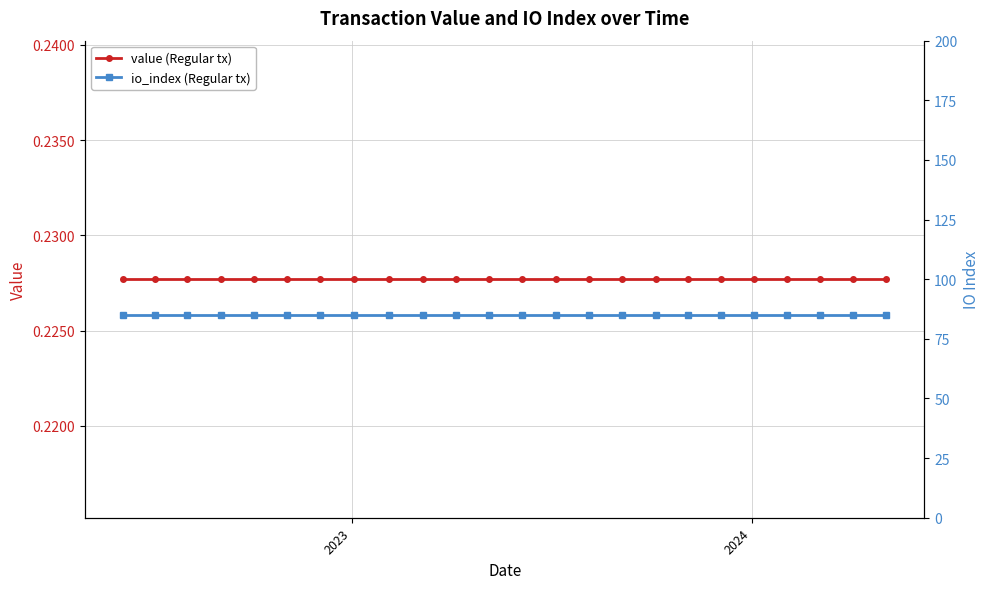

What are all the series names shown in the legend?

value (Regular tx), io_index (Regular tx)